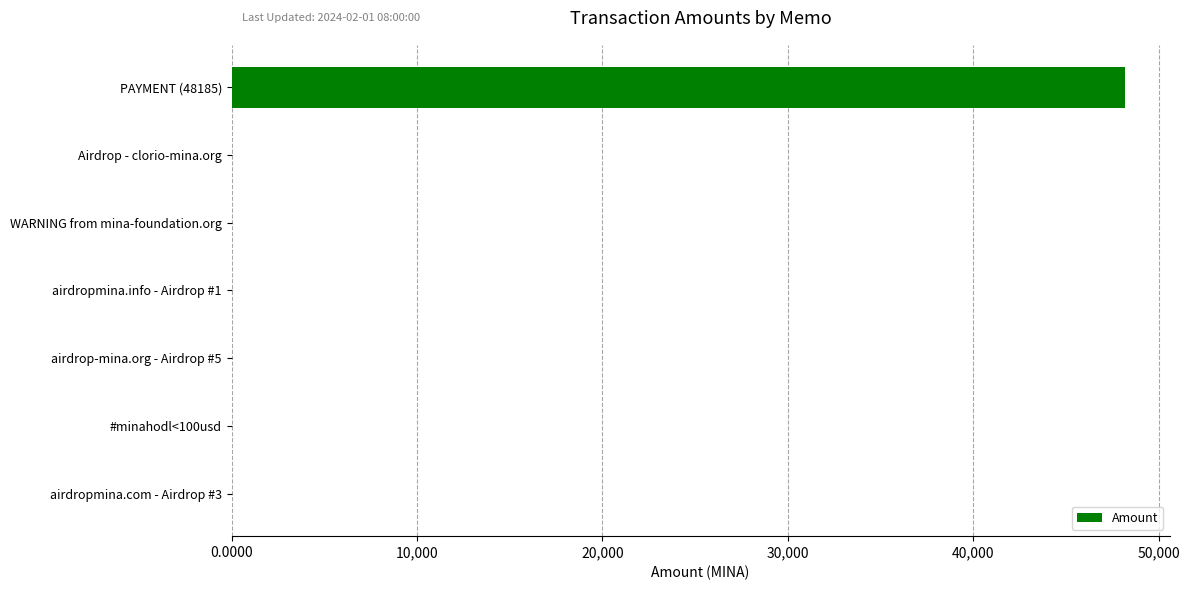

Are the bars horizontal?

Yes